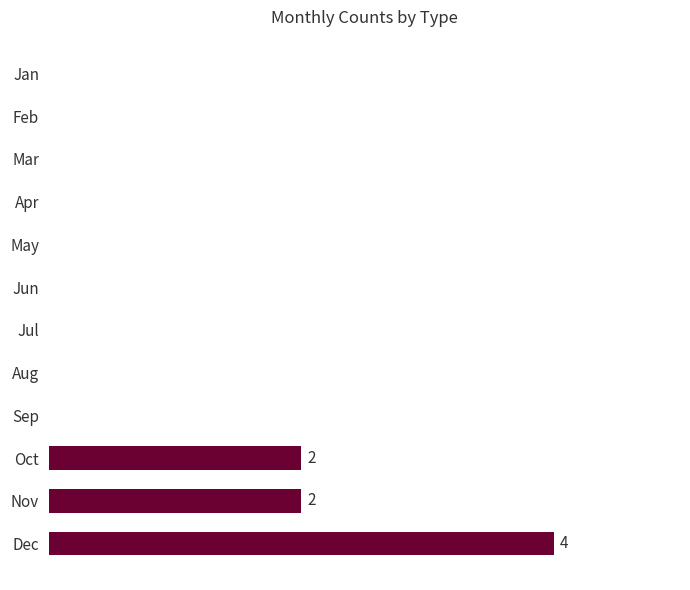

How many bars are there in total?

12